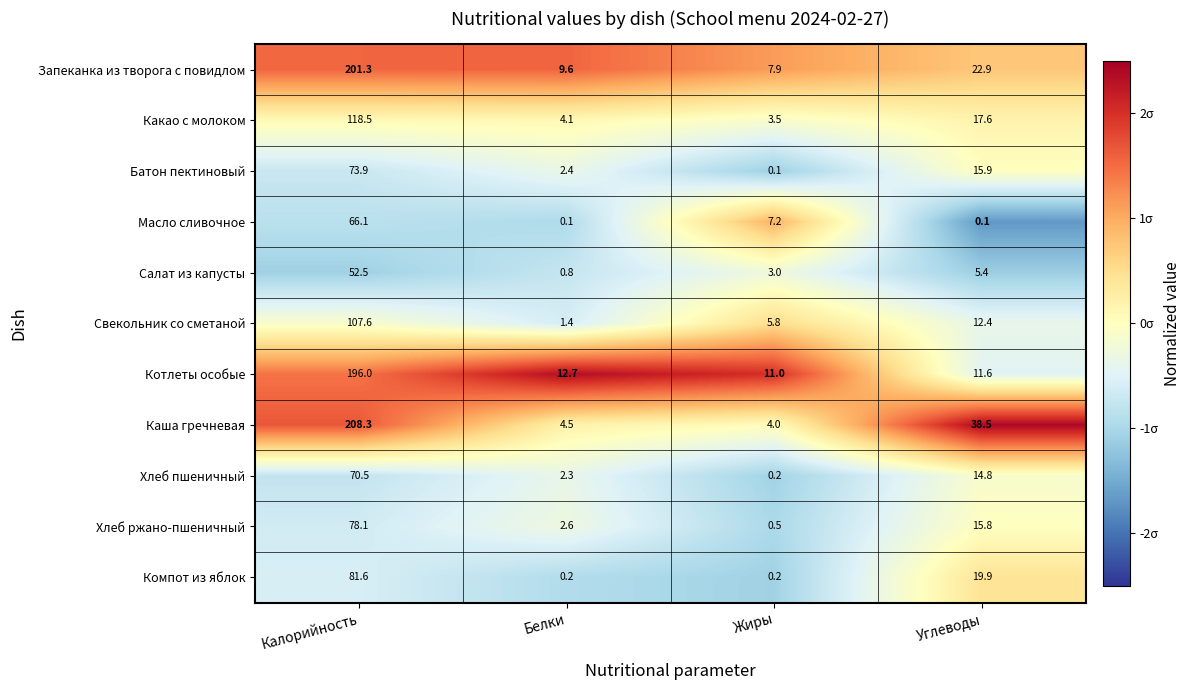

Which series has the largest range (max minus min)?

Каша гречневая